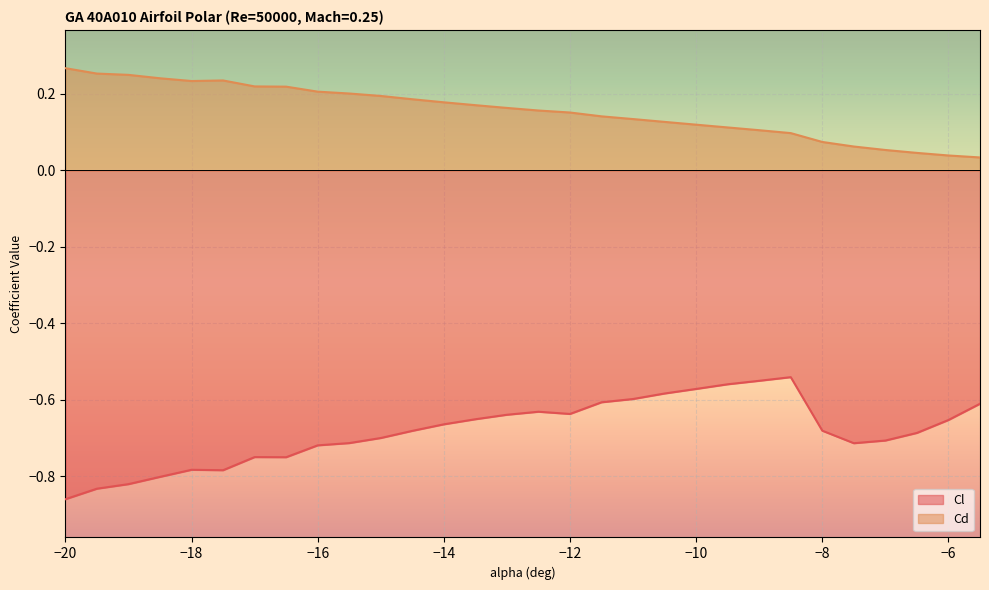

What is the value of the Cl point at the 20th from the left?

-0.6